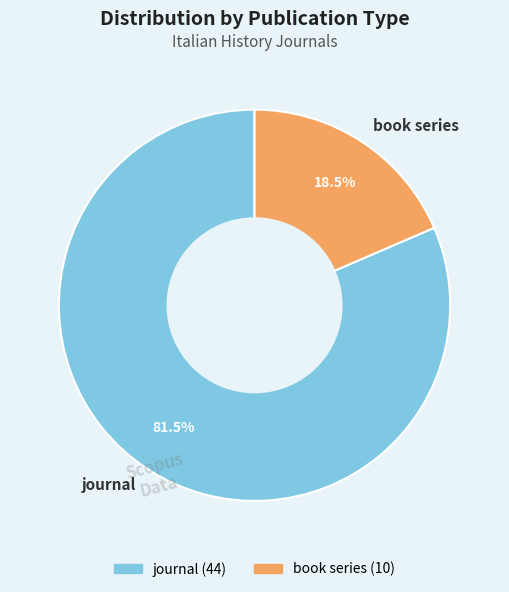

Which slice represents more than half of the pie?

journal